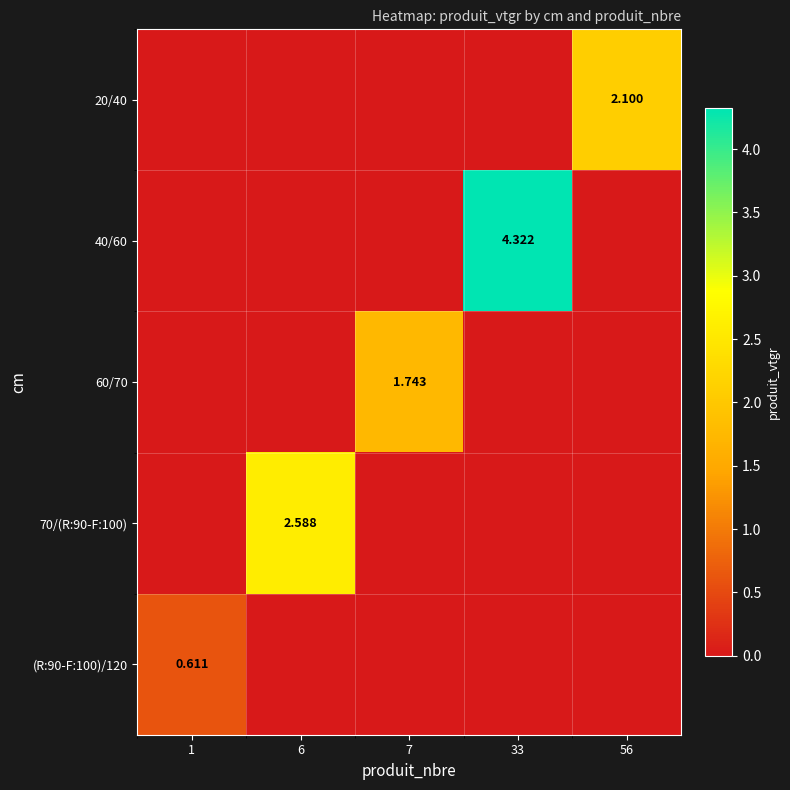

What is the difference between the maximum and minimum values in the 20/40 series?

2.1